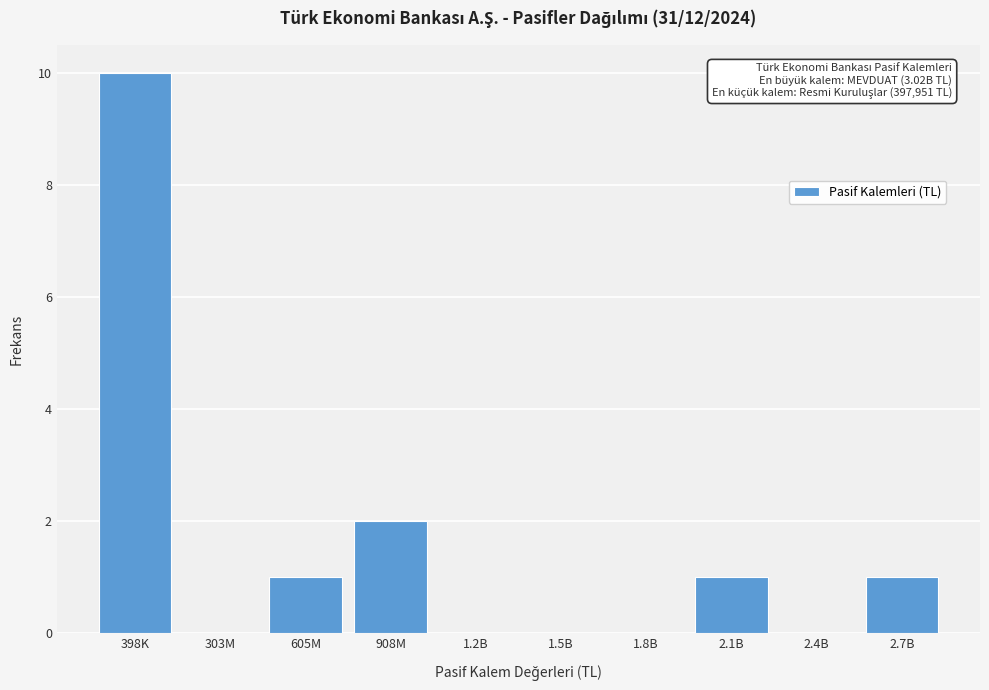

Reading left to right, extract all data points from this chart.

398K=10	303M=0	605M=1	908M=2	1.2B=0	1.5B=0	1.8B=0	2.1B=1	2.4B=0	2.7B=1